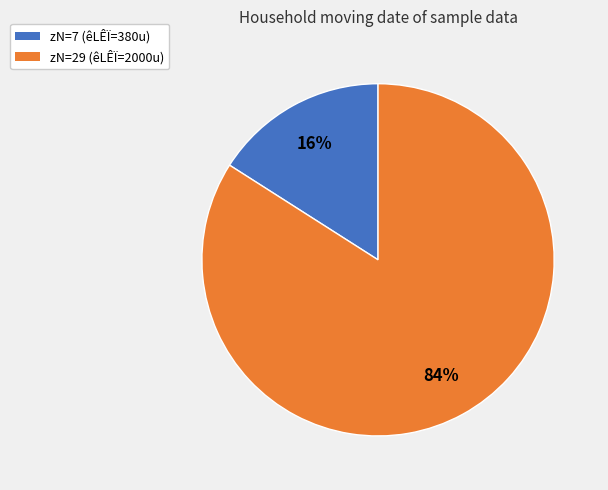

To the nearest percent, what is the difference between the largest and smallest slice percentages?

68%